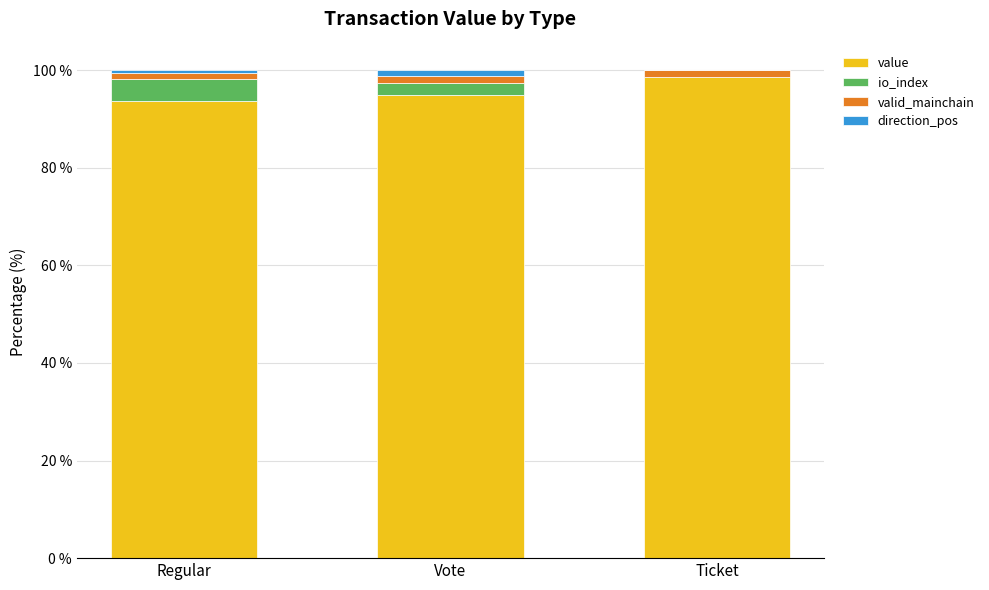

The value of value at Vote is 94.9. True or false?

True